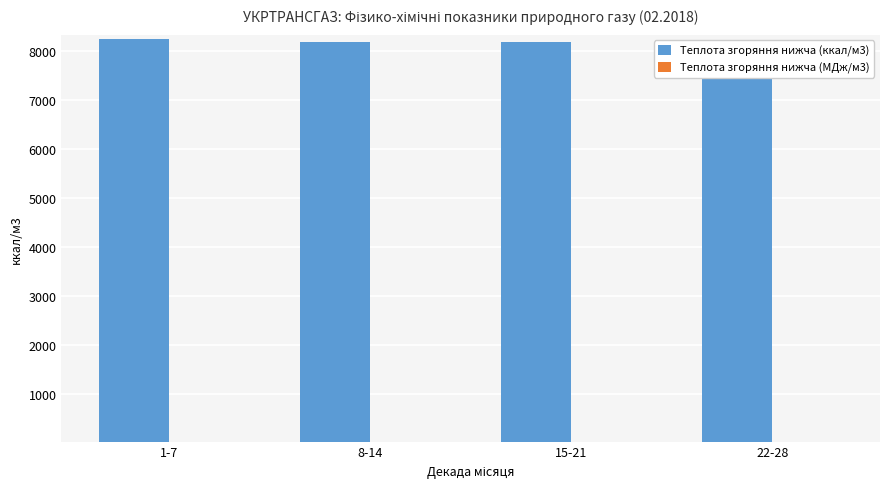

Which has a higher value, 8-14 or 1-7?

1-7